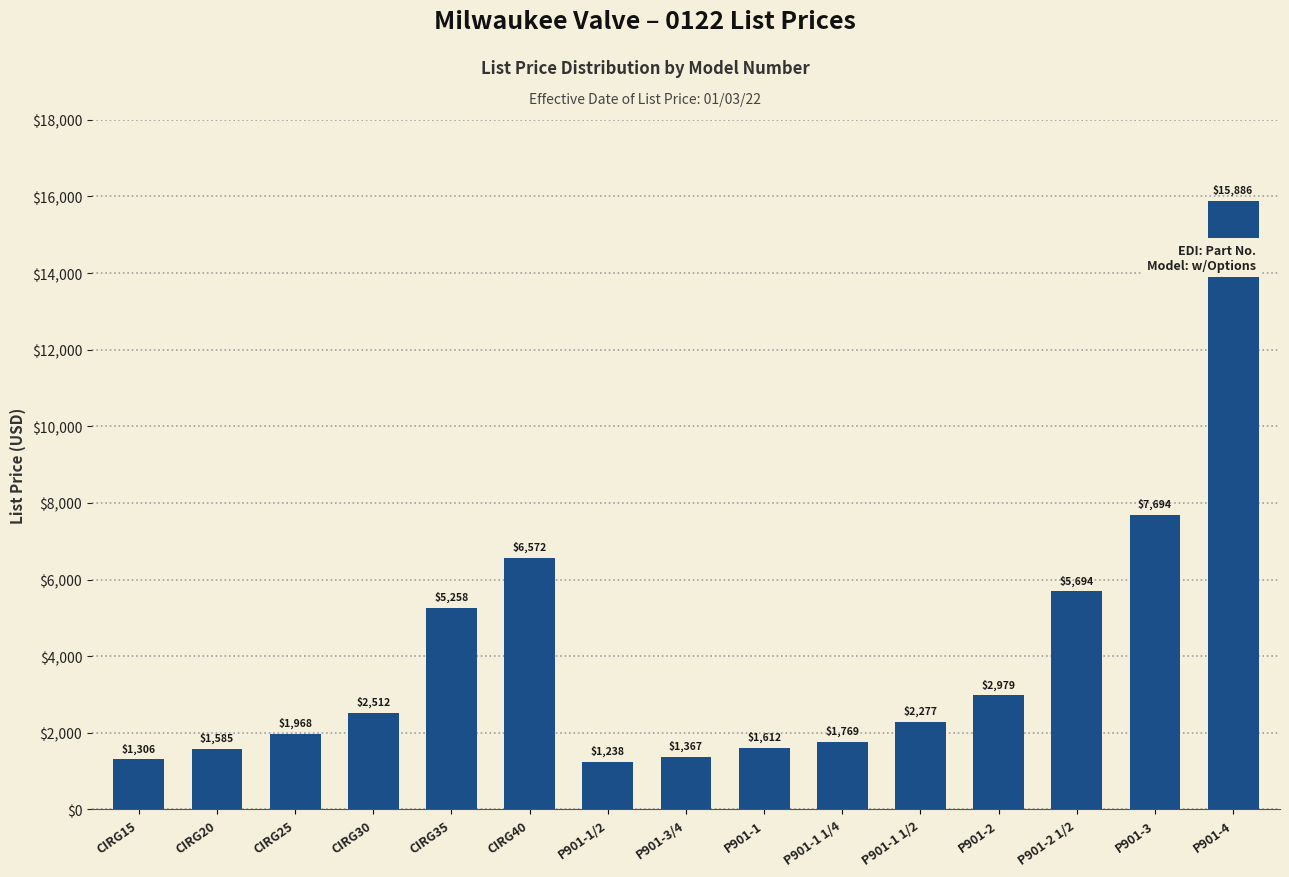

Which label corresponds to the largest value in the chart?

P901-4